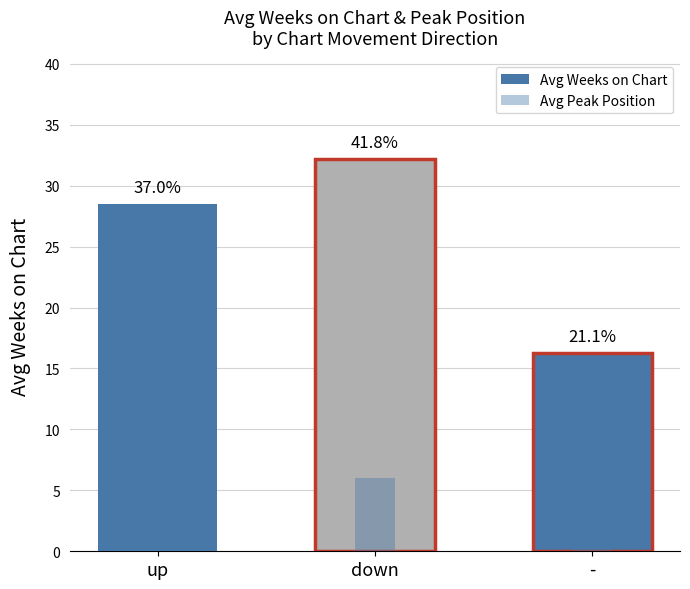

What is the sum of all Avg Weeks on Chart values?

77.0